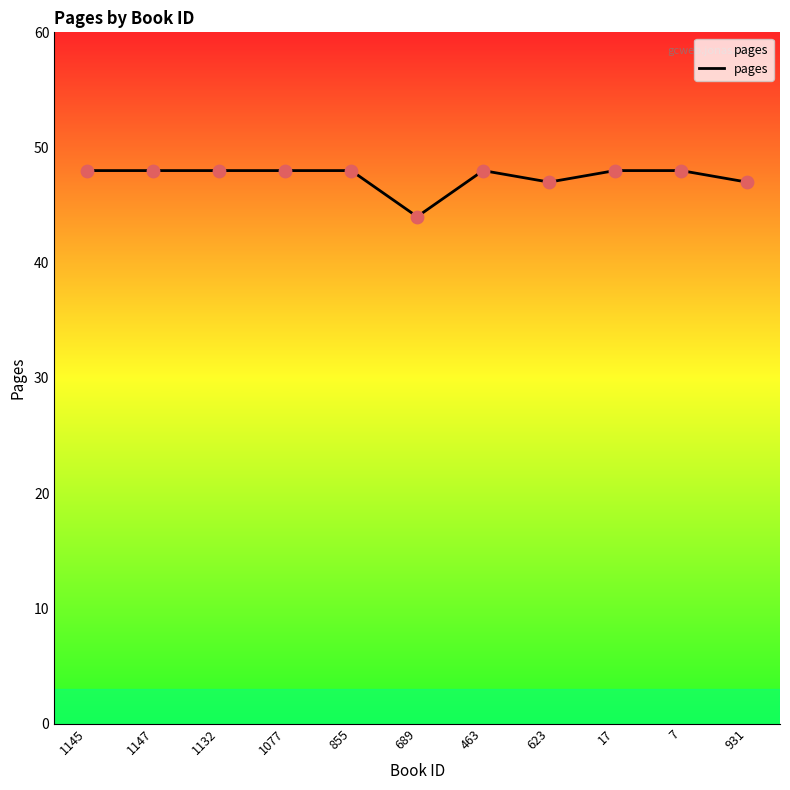

What is the change in value from 1132 to 689?

-4